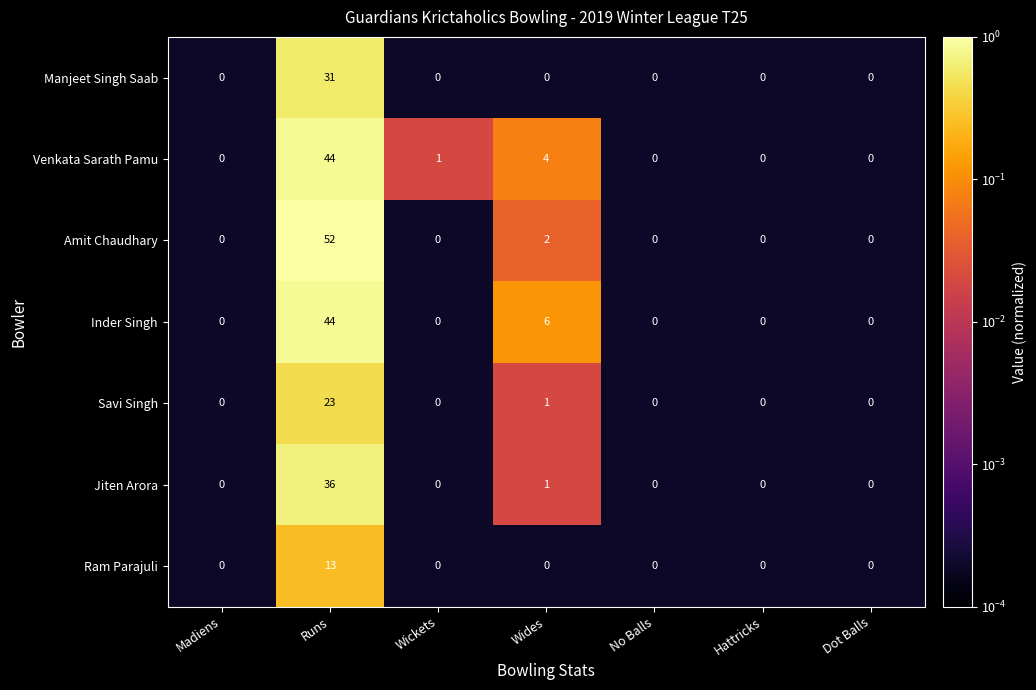

Between Runs and Hattricks, which series saw the biggest shift?

Amit Chaudhary